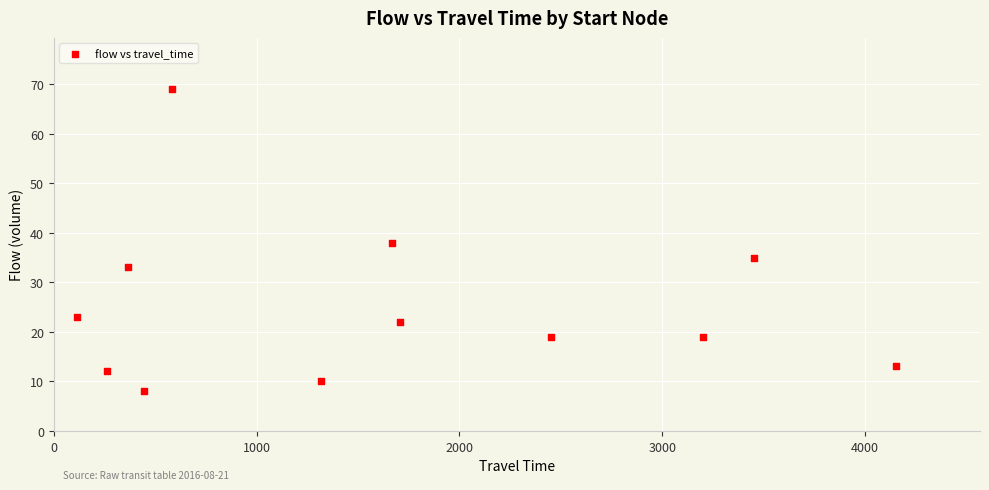

What is the range of X values (max minus min)?

4038